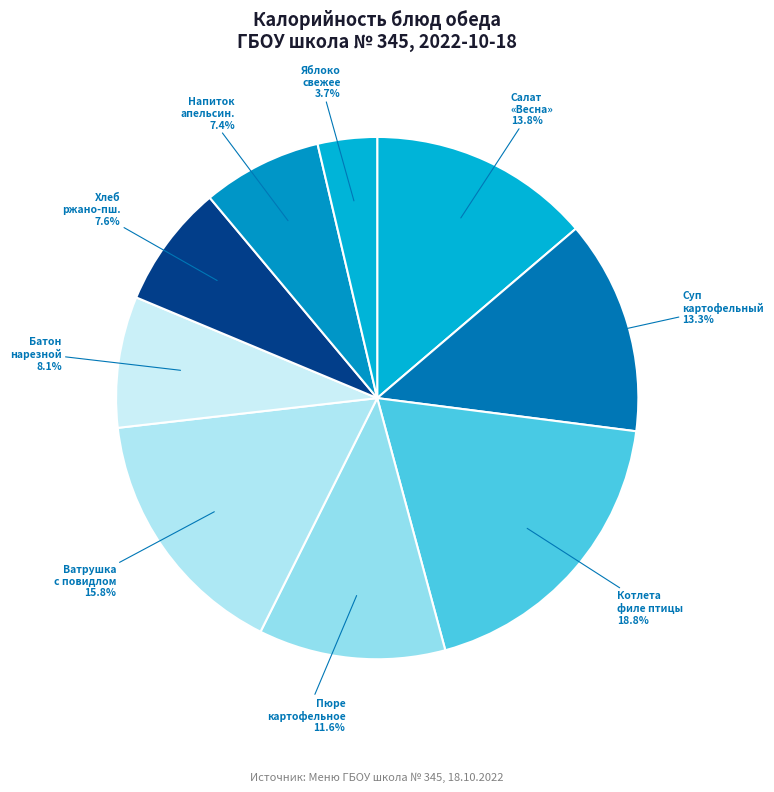

To the nearest percent, what is the difference between the largest and smallest slice percentages?

15%